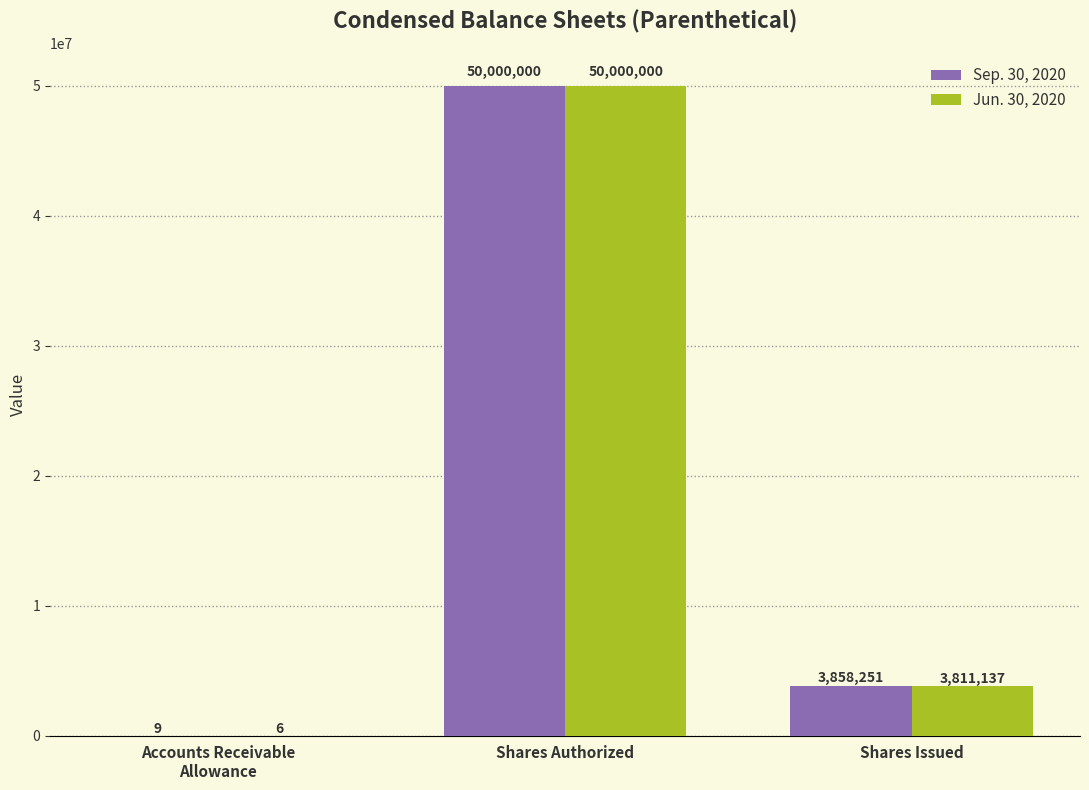

What is the maximum value for Sep. 30, 2020?

50000000